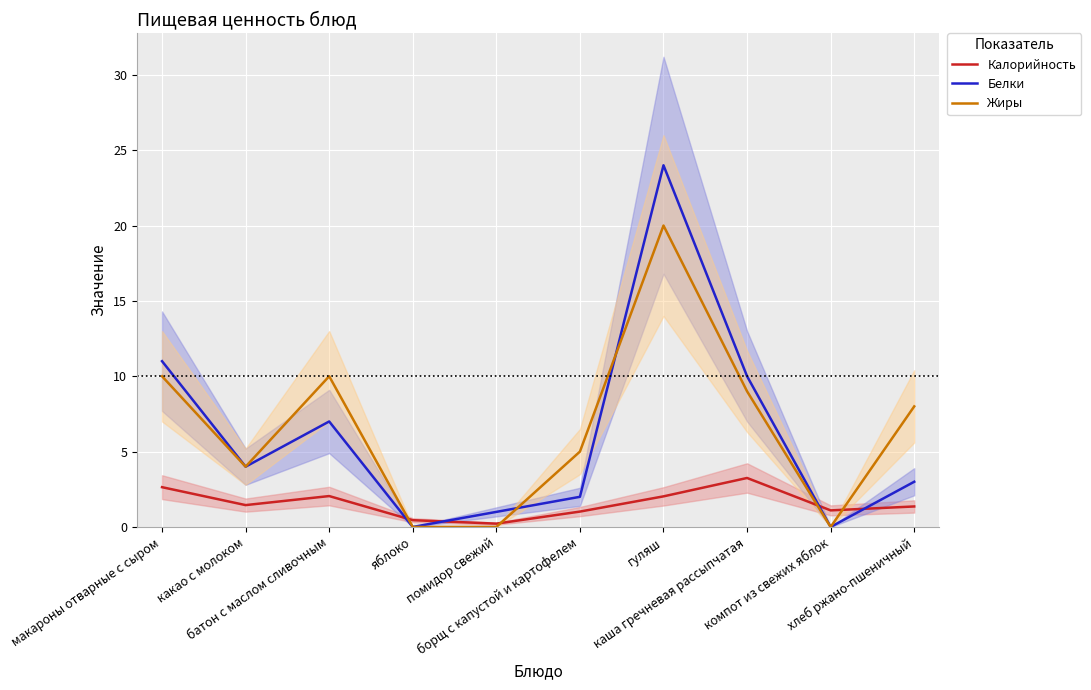

What is the label of the 3rd point from the right?

каша гречневая рассыпчатая